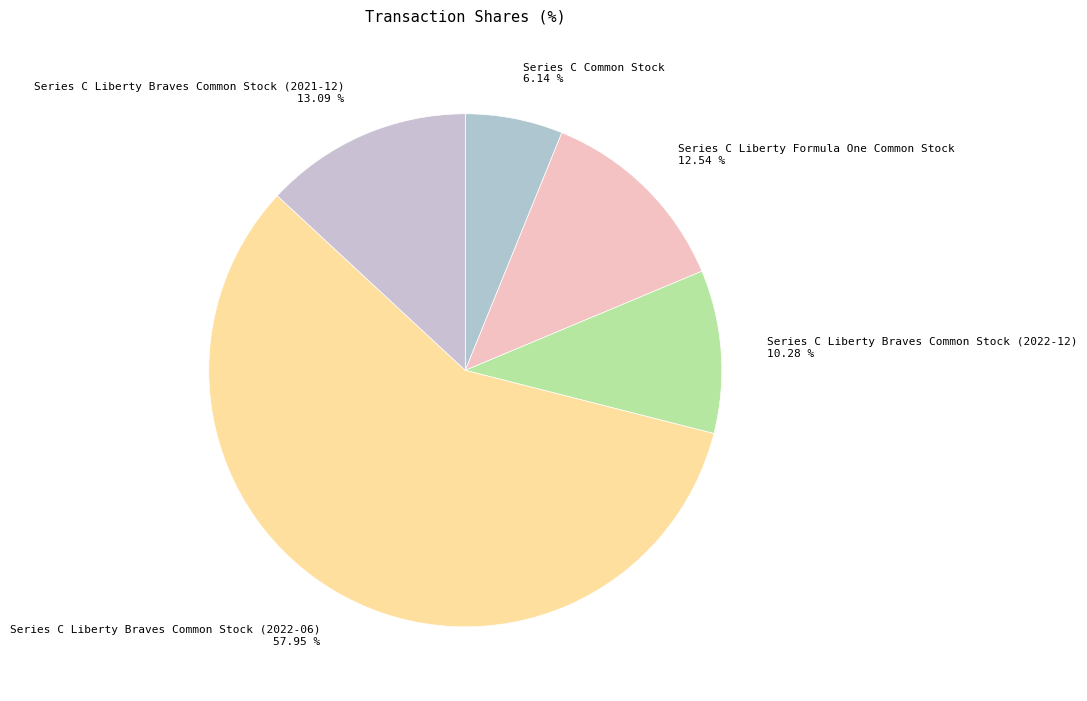

What percentage is the Series C Common Stock slice, to the nearest percent?

6%